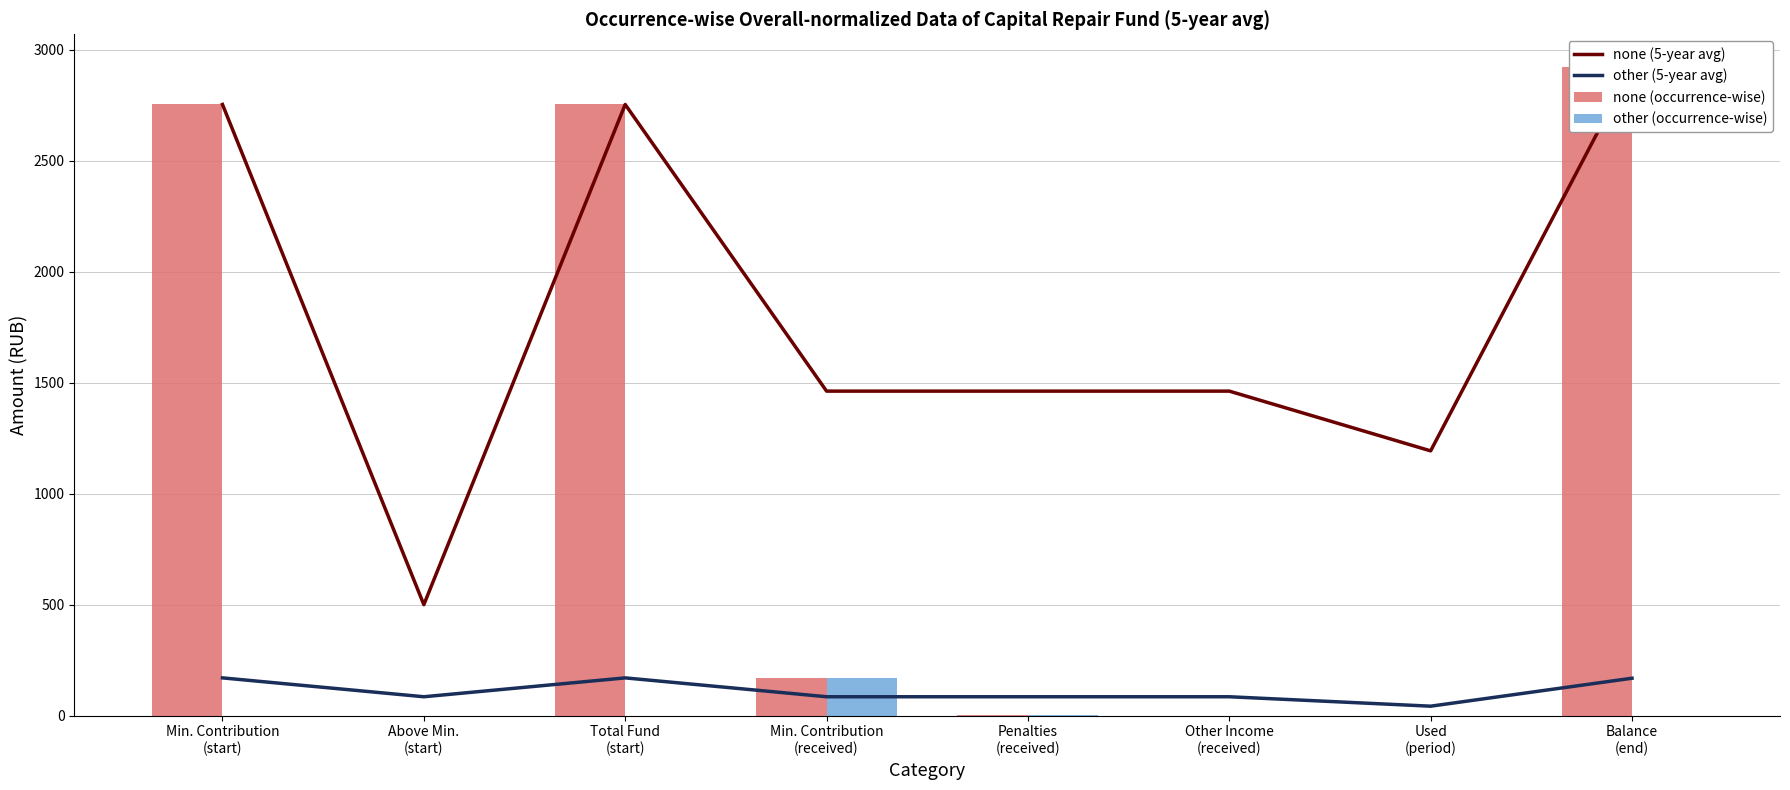

What position from the right is Penalties
(received)?

4